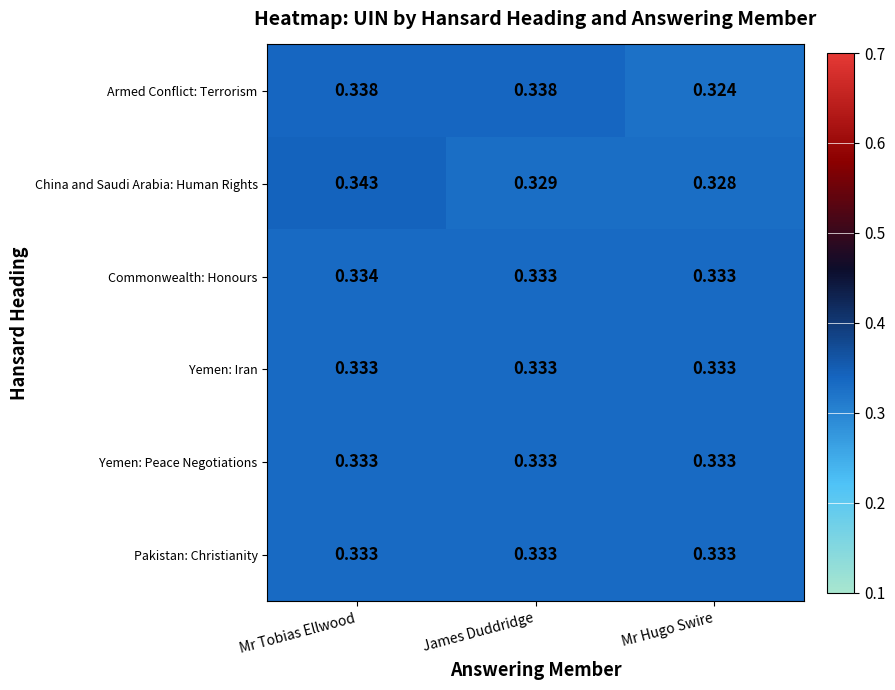

Is the value of Armed Conflict: Terrorism at Mr Hugo Swire greater than the value of Commonwealth: Honours at Mr Tobias Ellwood?

No